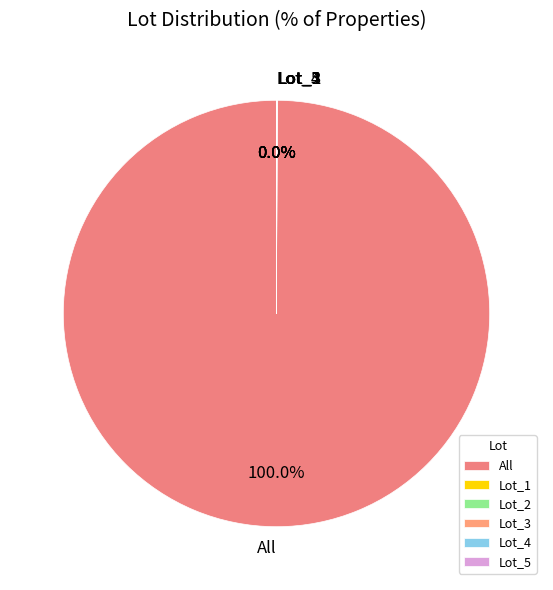

Is there a majority slice in this chart?

Yes